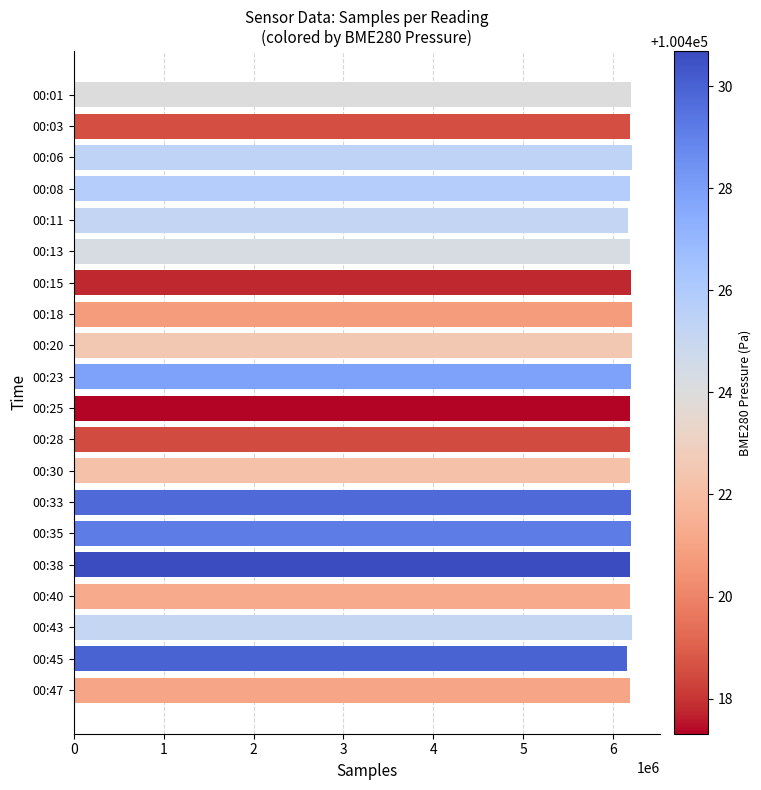

Is it true that the value at 00:43 is 9568950?

False